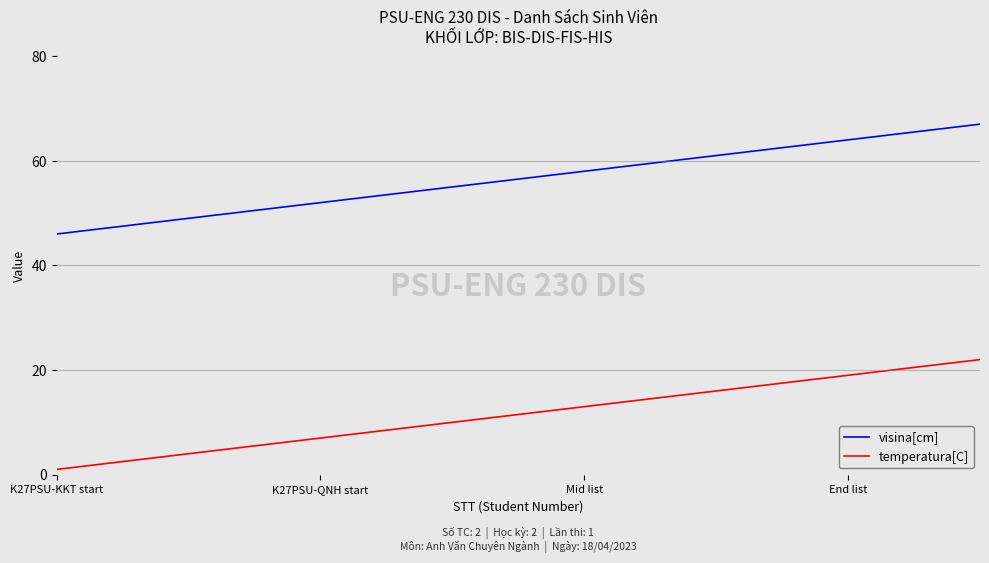

What is the difference between the maximum and minimum values in the temperatura[C] series?

21